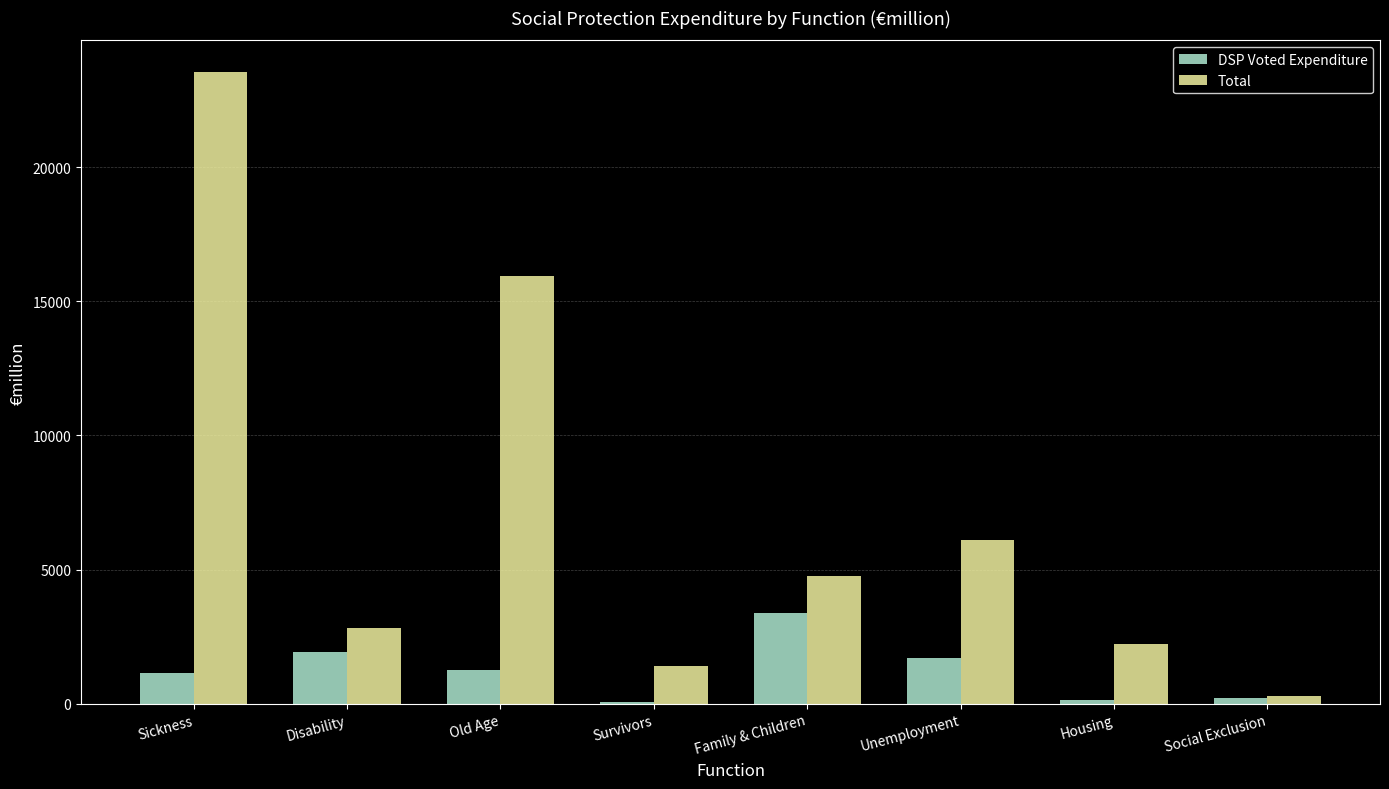

What is the difference between the Total values at Sickness and Disability?

20720